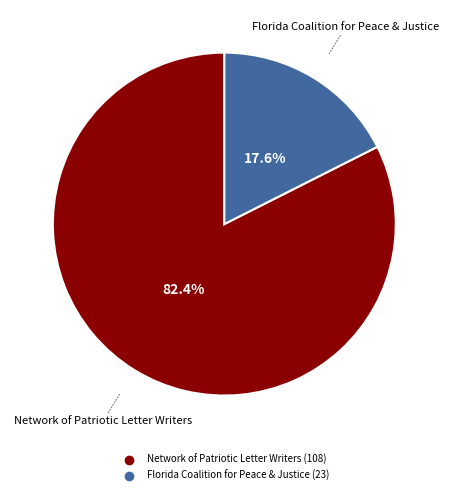

To the nearest percent, what portion does Network of Patriotic Letter Writers represent?

82%